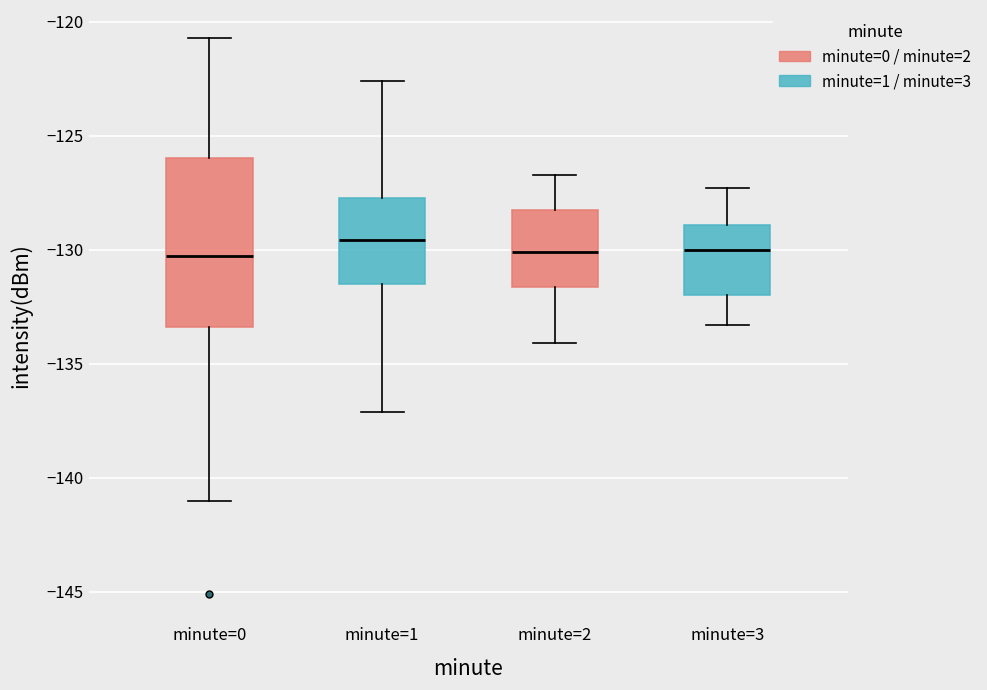

Reading left to right, read every box against the y-axis: the position of its median line, the range the box covers, and the ends of its whiskers. The values are not printed on the chart, so give them approximately, as read against the axis.

minute=0: median -130.5, box -133.5 to -126.0, whiskers -141.0 to -120.5
minute=1: median -129.5, box -131.5 to -127.5, whiskers -137.0 to -122.5
minute=2: median -130.0, box -131.5 to -128.0, whiskers -134.0 to -126.5
minute=3: median -130.0, box -132.0 to -129.0, whiskers -133.5 to -127.5